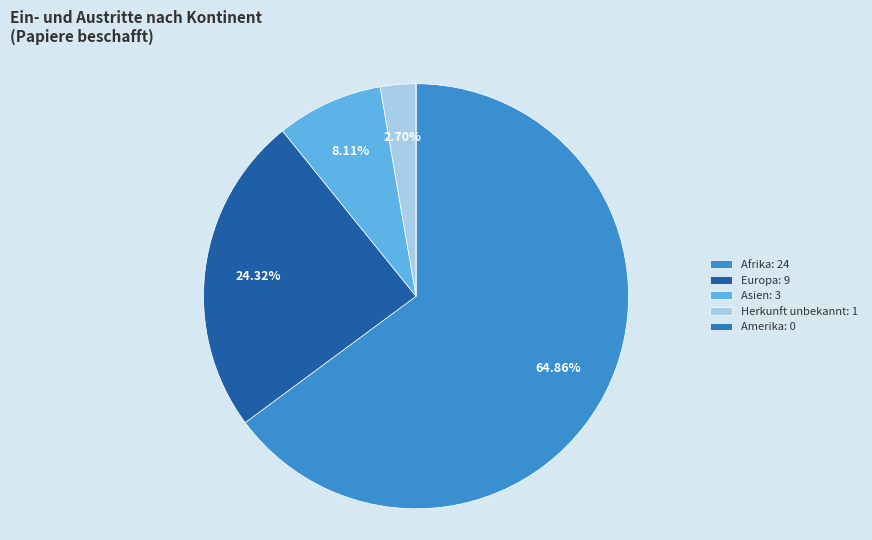

Which has a higher value, Afrika or Europa?

Afrika